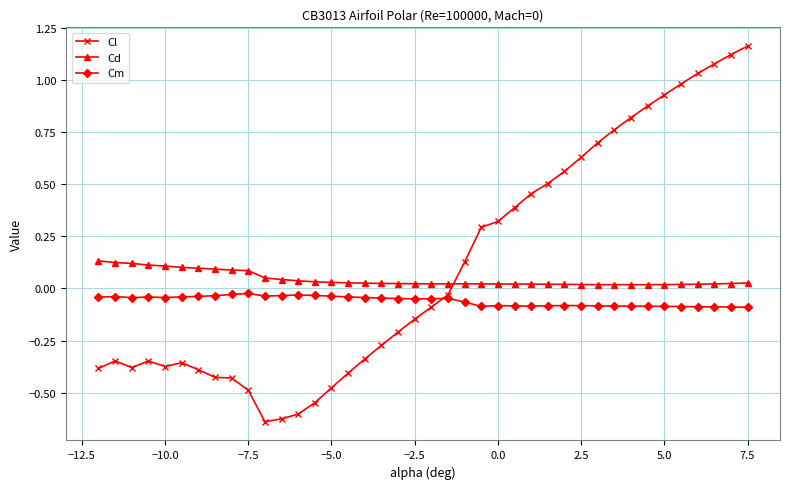

What are all the series names shown in the legend?

Cl, Cd, Cm